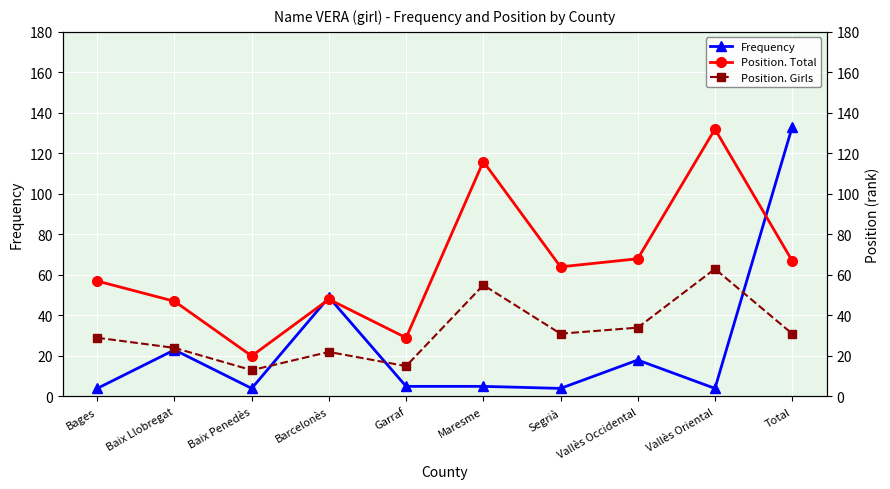

Where is Frequency nearest to the value 68?

Barcelonès